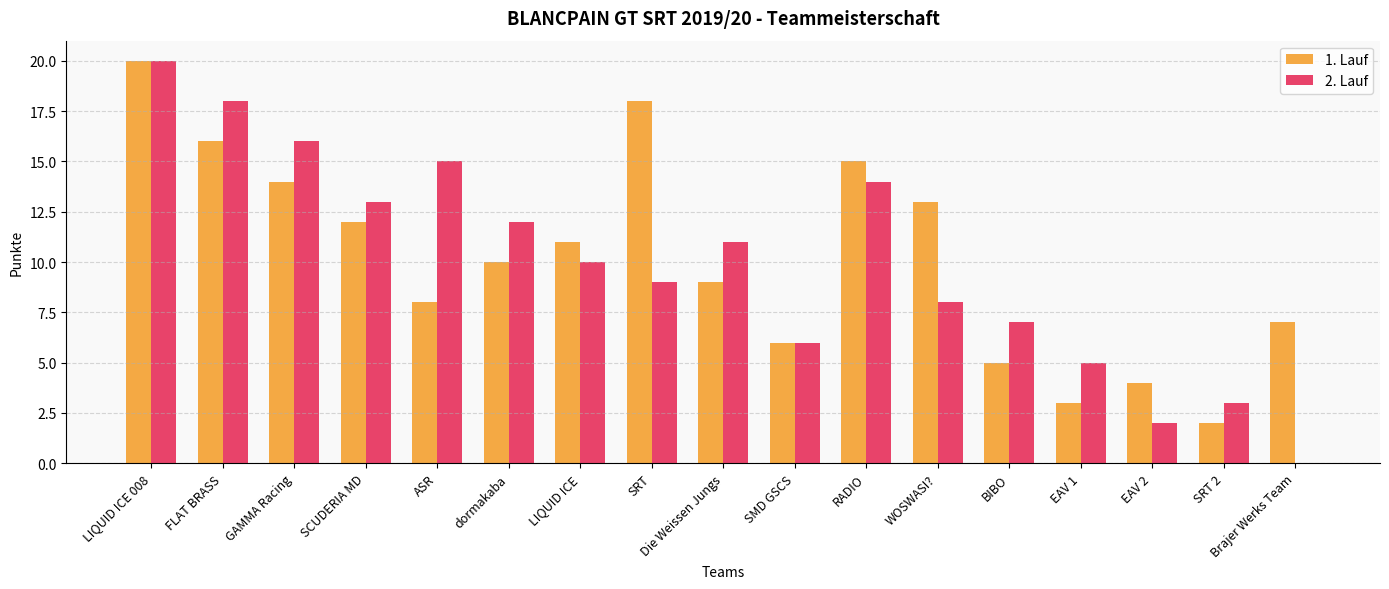

Which series has the largest total across all categories?

1. Lauf